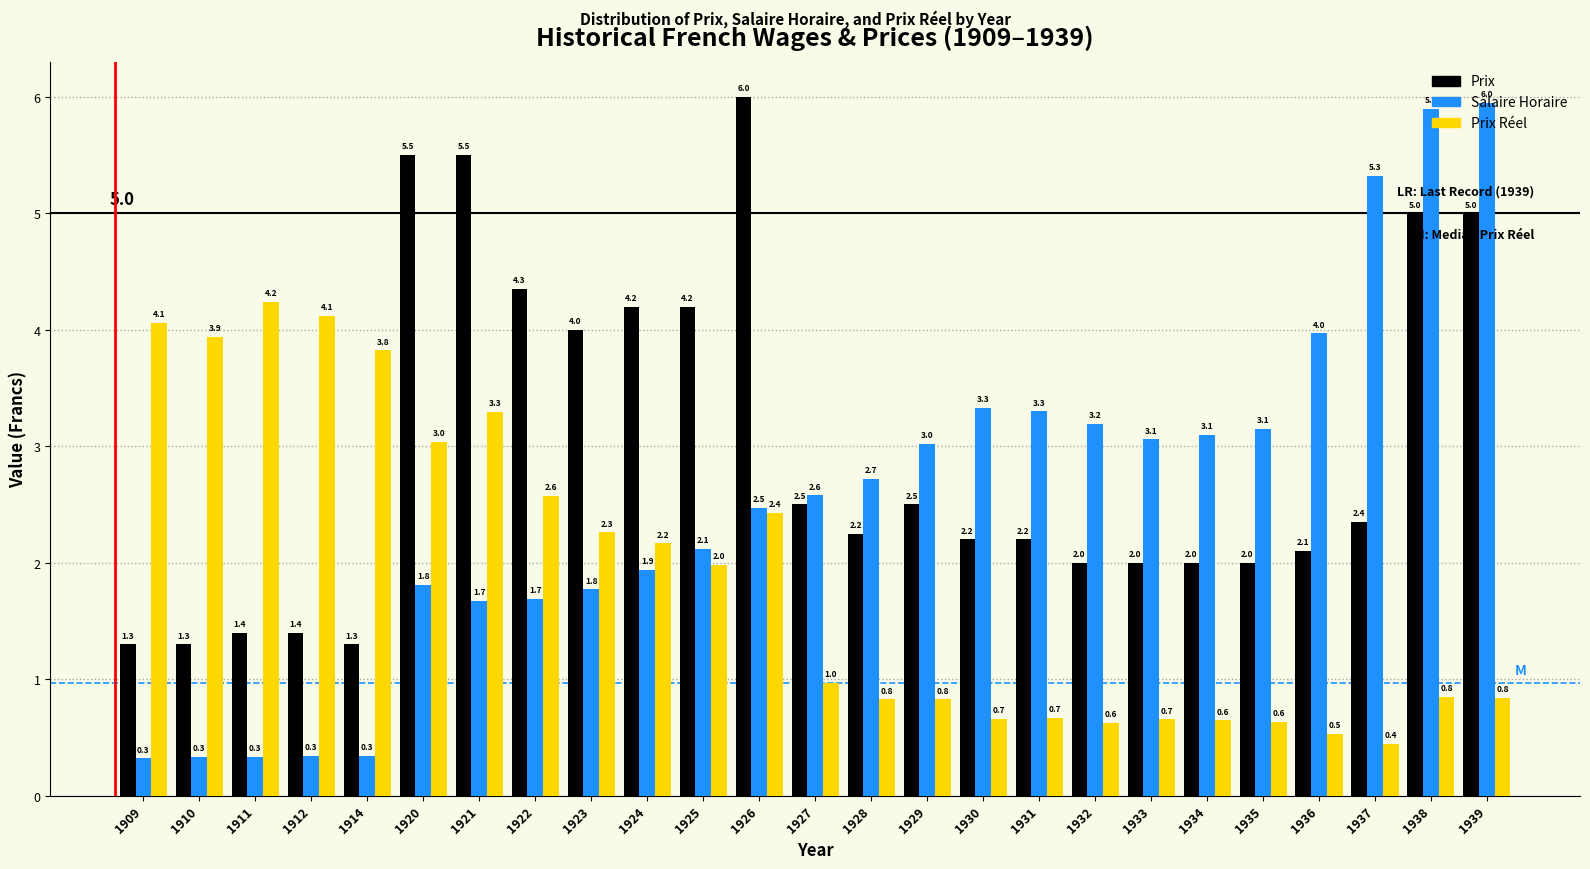

Which series has the widest spread of values?

Salaire Horaire